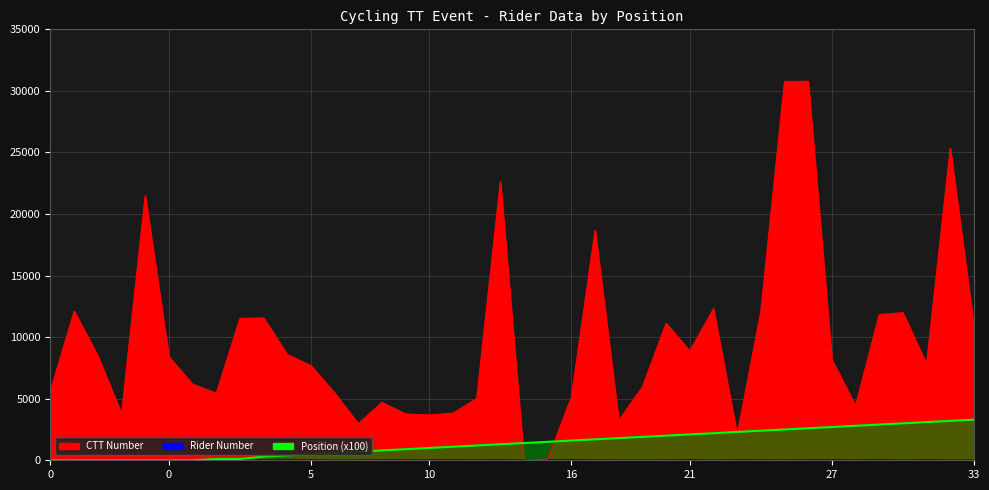

True or false: position and ctt_number cross at least once.

True